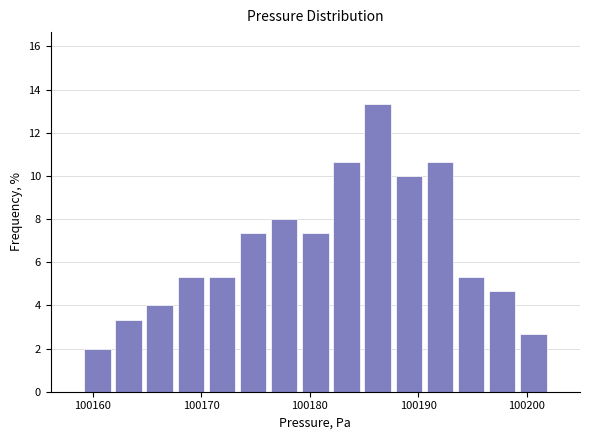

Read against the x-axis, roughly where is the centre of the tallest bar?

100186